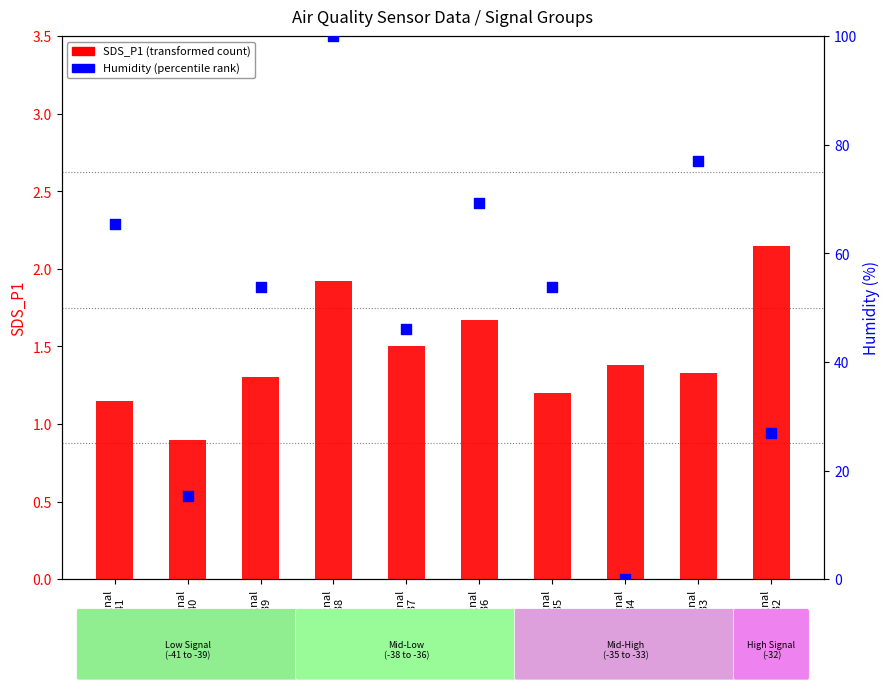

Which series reaches the maximum Y coordinate?

Humidity (percentile rank)